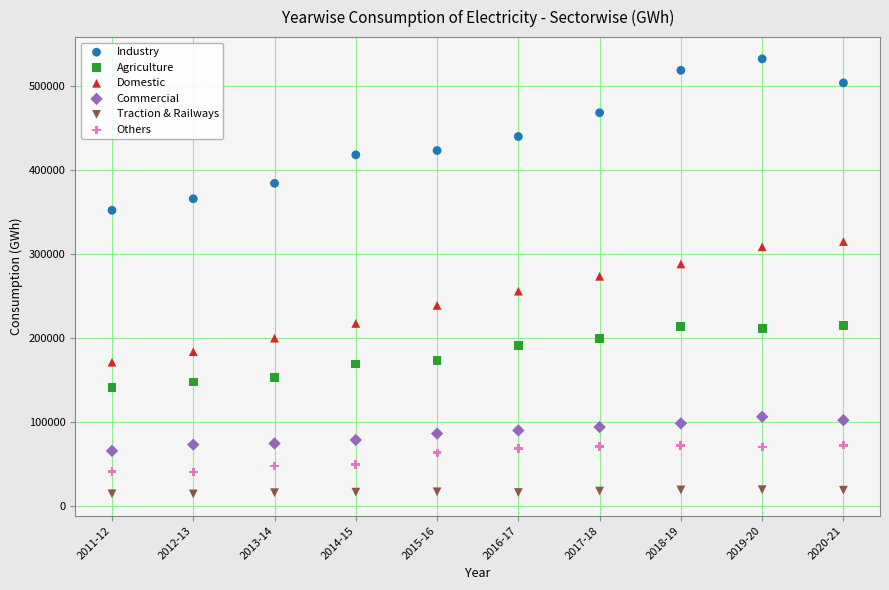

Which series reaches the minimum Y coordinate?

Traction & Railways